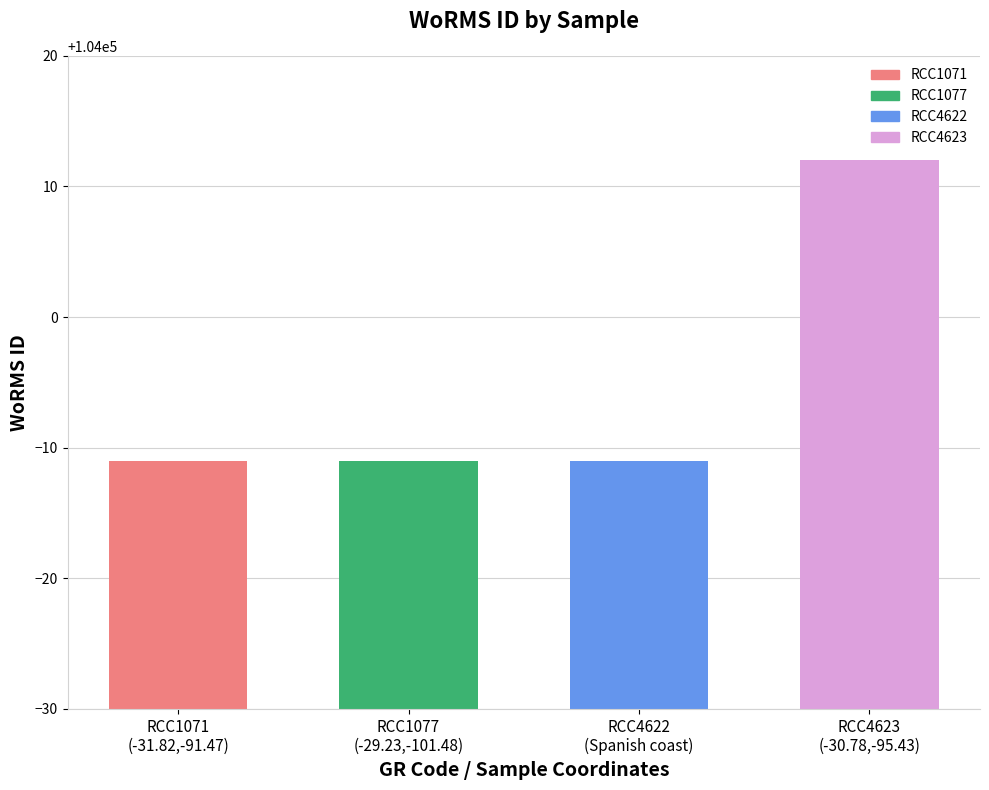

What is the label of the 1st bar from the right?

RCC4623
(-30.78,-95.43)